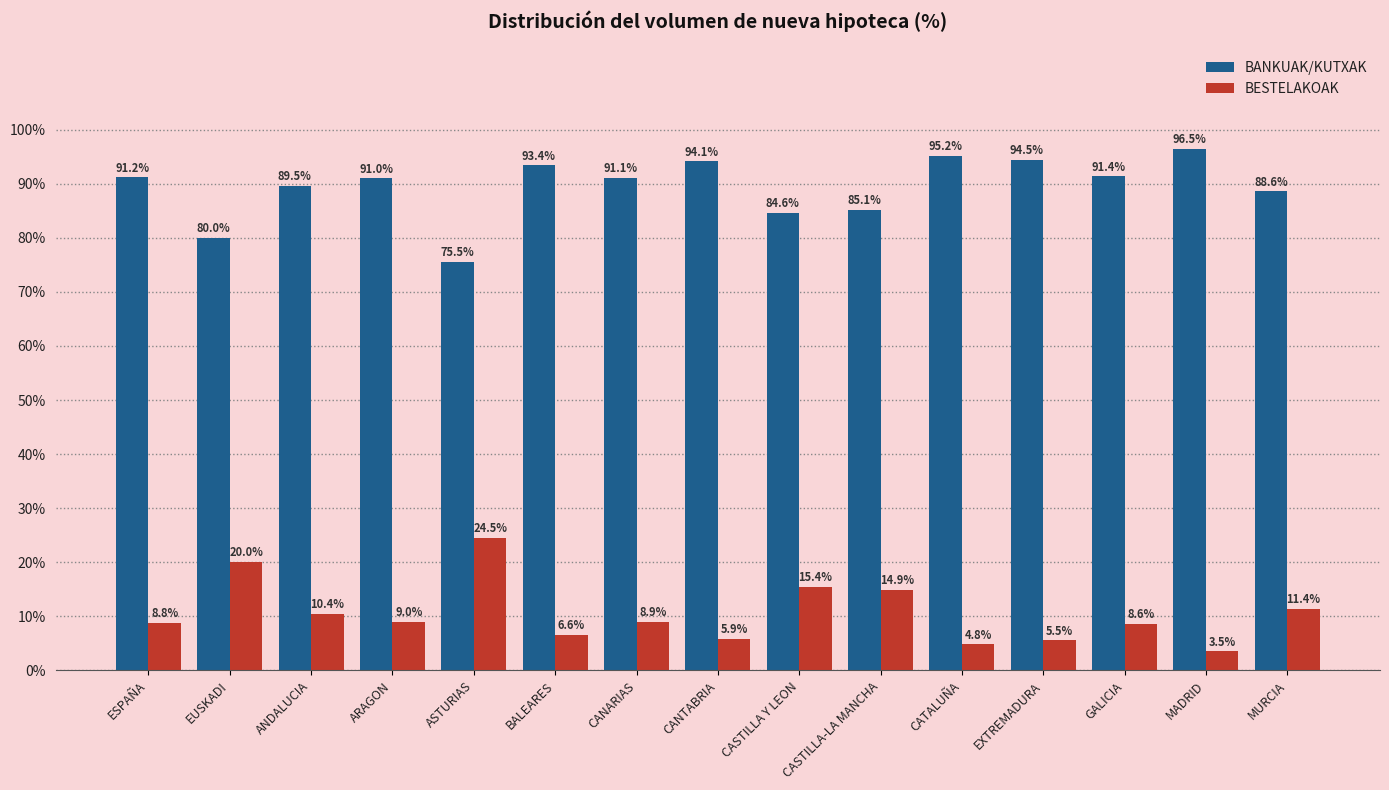

Where is BANKUAK/KUTXAK nearest to the value 85?

CASTILLA-LA MANCHA